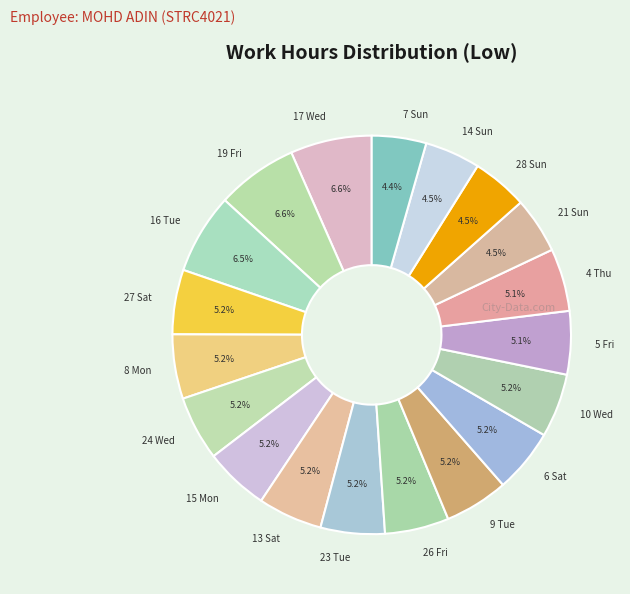

Is it true that 13 Sat is 5% of the pie?

True